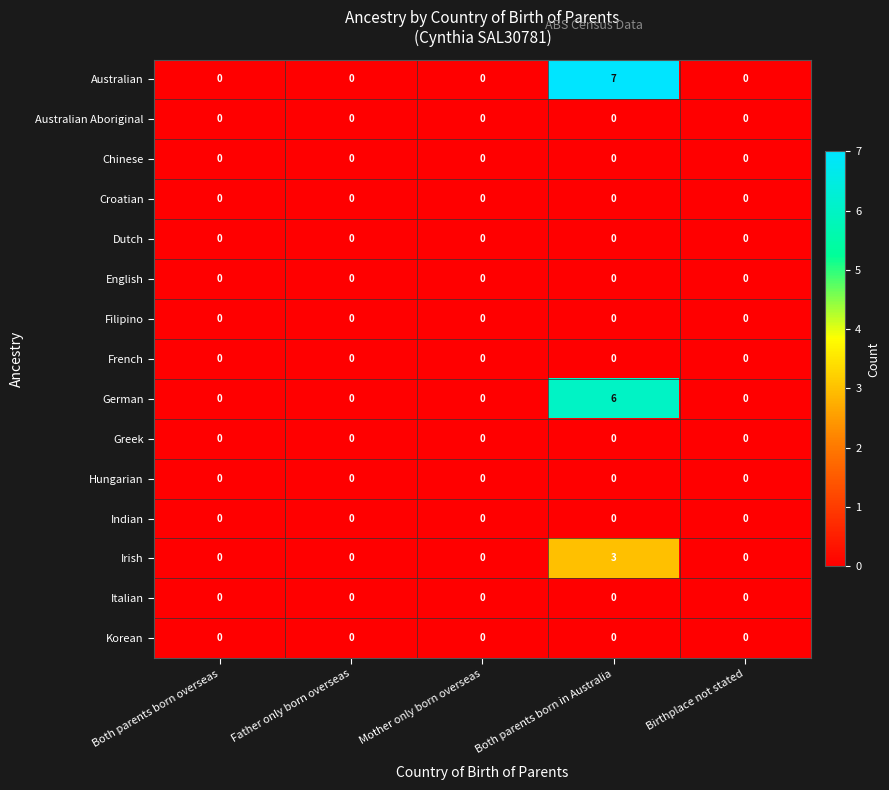

Which series changed the most between Father only born overseas and Both parents born in Australia?

Australian